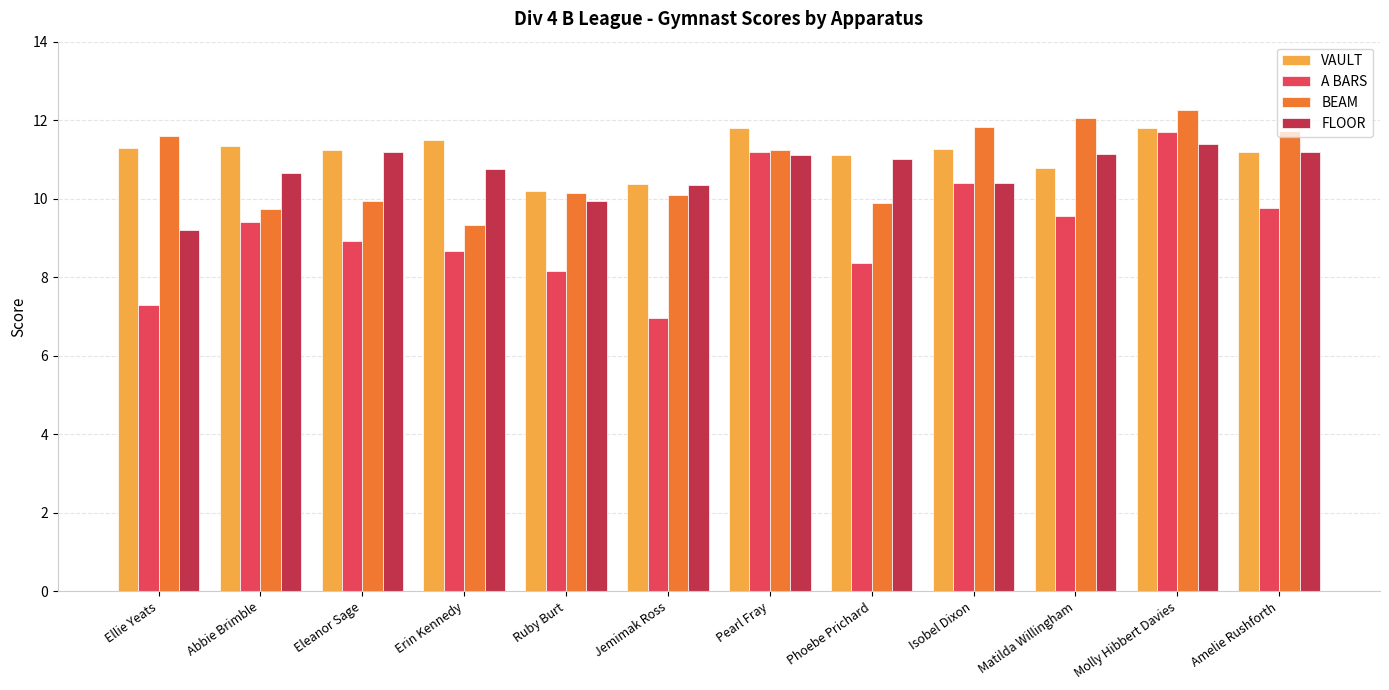

Is it true that BEAM equals 11.7 at Amelie Rushforth?

True